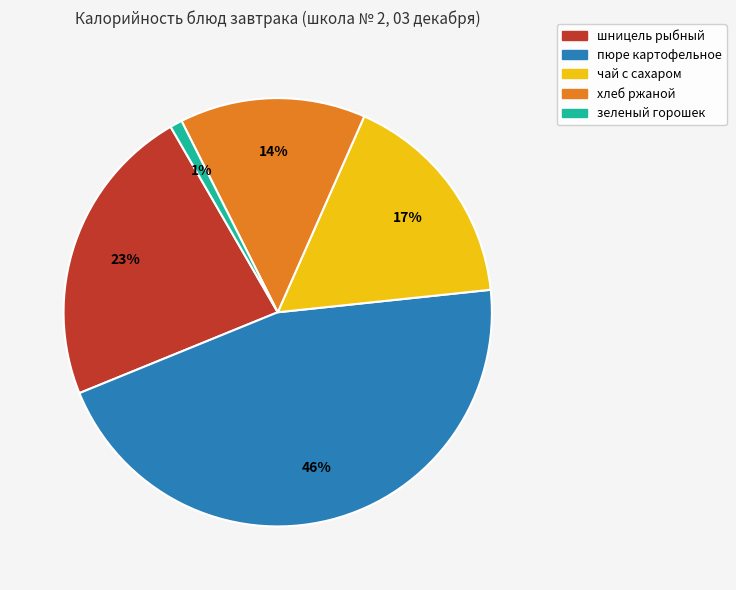

Between чай с сахаром and шницель рыбный, which is larger?

шницель рыбный